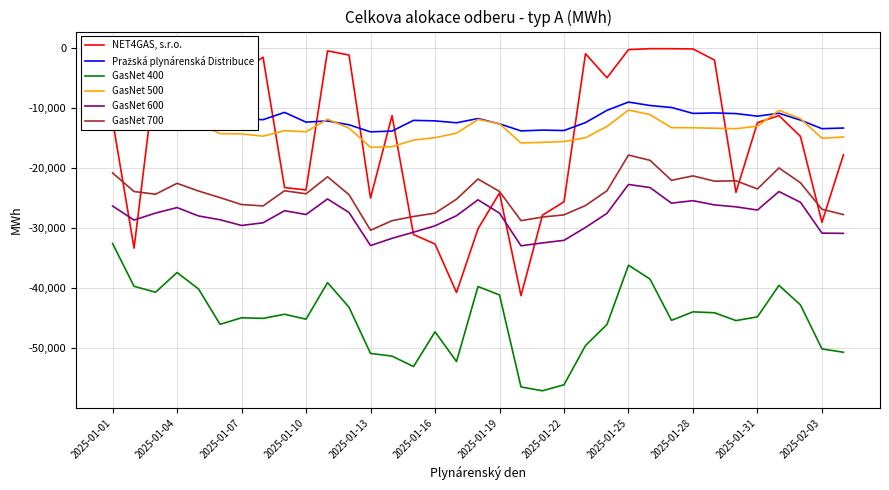

What is the maximum value shown in the chart?

-165.4